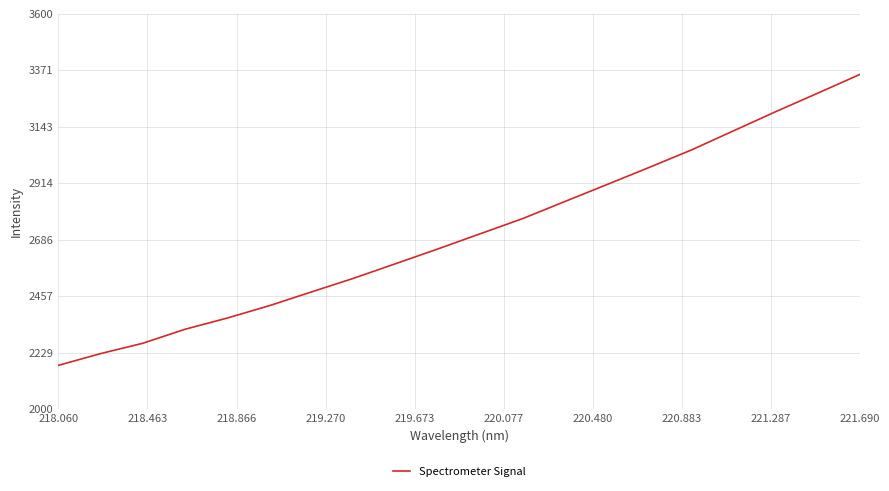

What is the difference between the maximum and minimum values?

1177.5